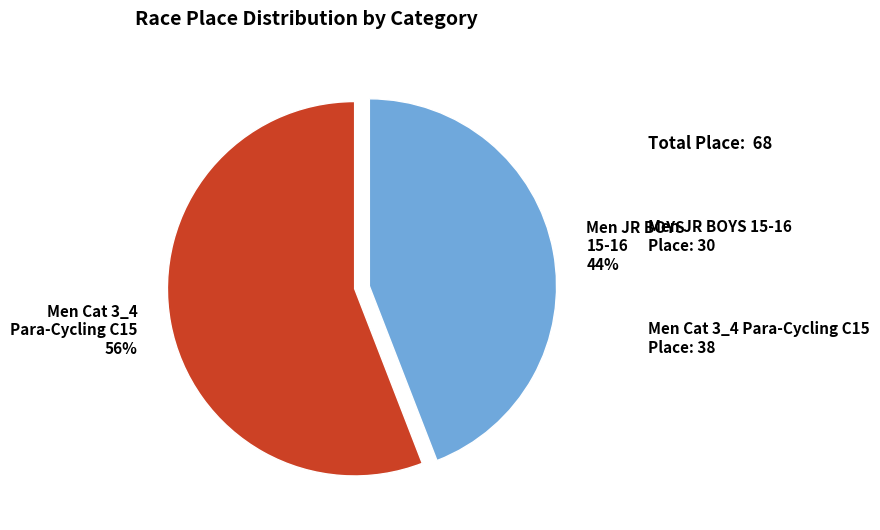

To the nearest percent, what is the average slice percentage?

50%